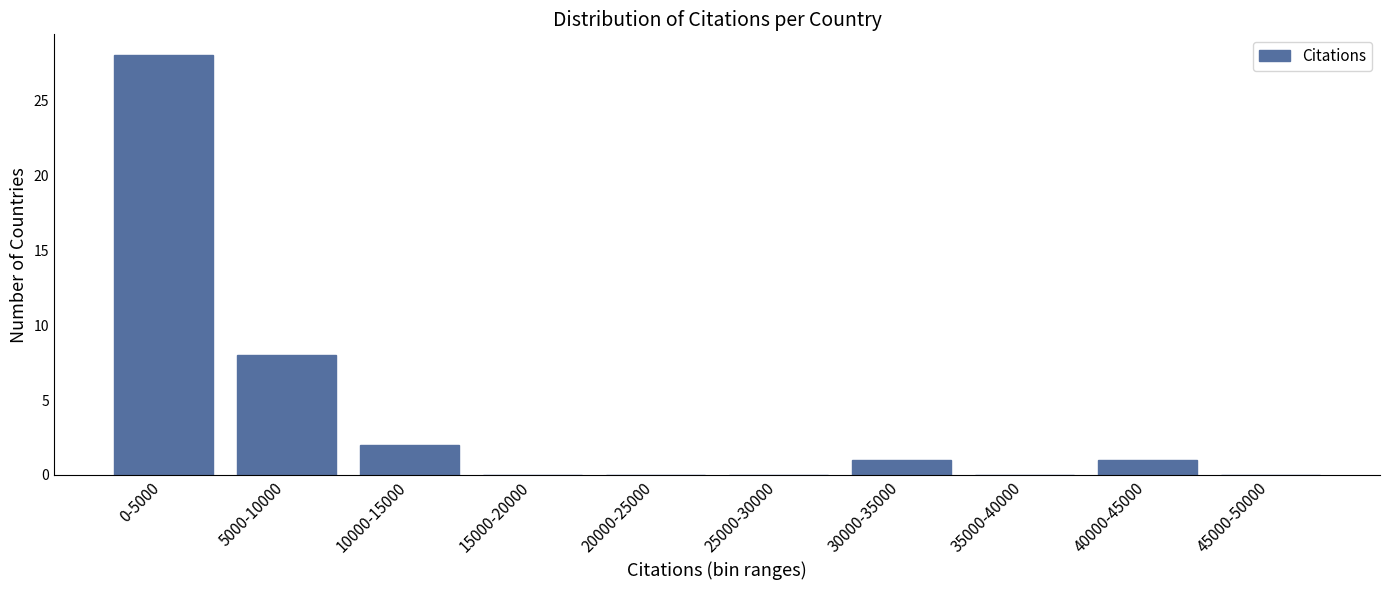

Reading left to right, what are all the values shown in this chart?

0-5000=28	5000-10000=8	10000-15000=2	15000-20000=0	20000-25000=0	25000-30000=0	30000-35000=1	35000-40000=0	40000-45000=1	45000-50000=0